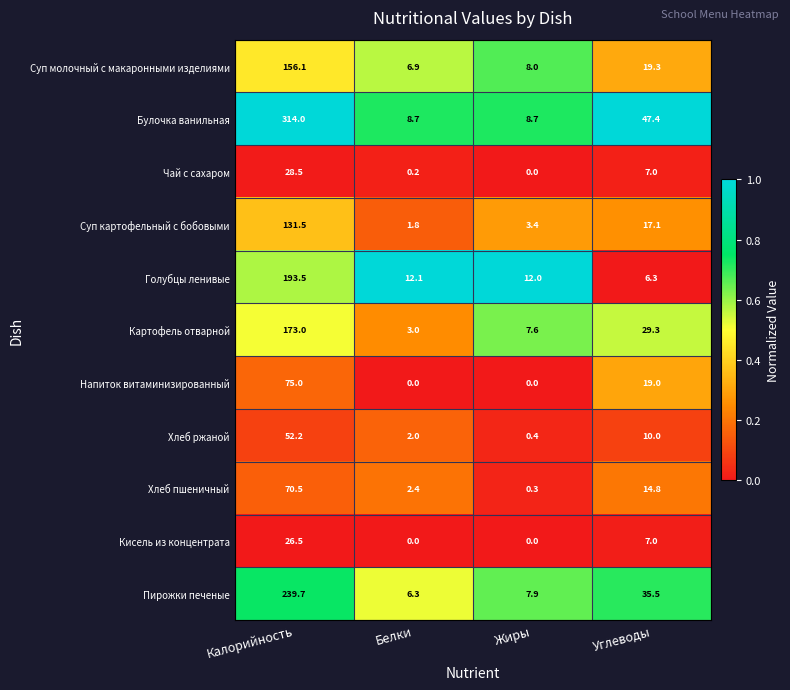

Count the number of categories in the chart.

4